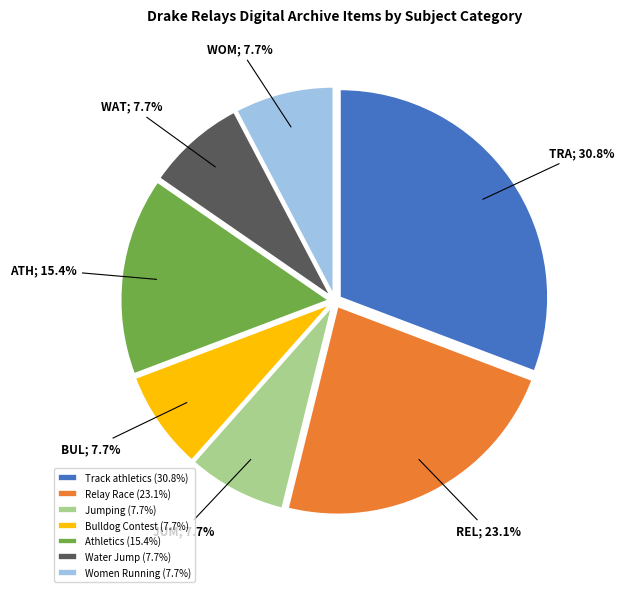

Between Bulldog Contest and Athletics, which is larger?

Athletics